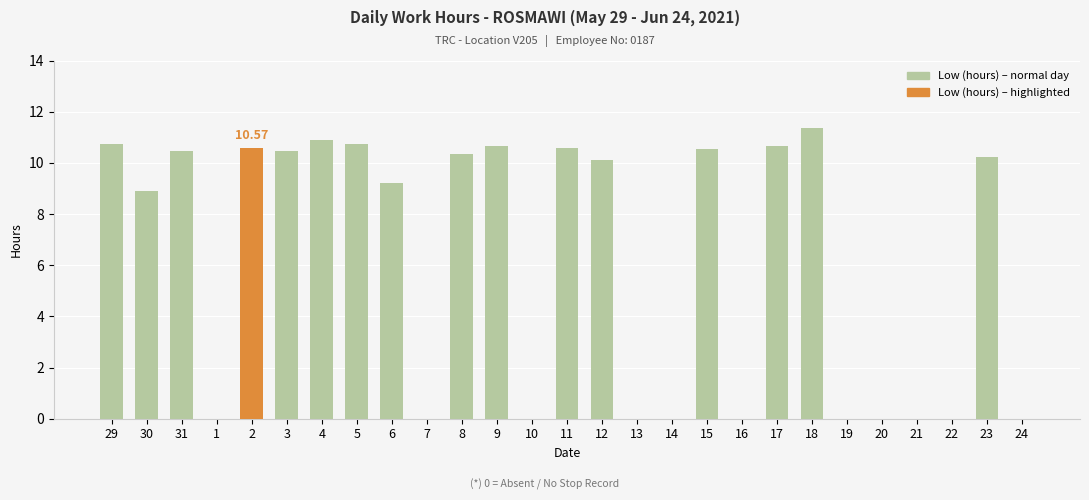

Which has a higher value, 12 or 13?

12